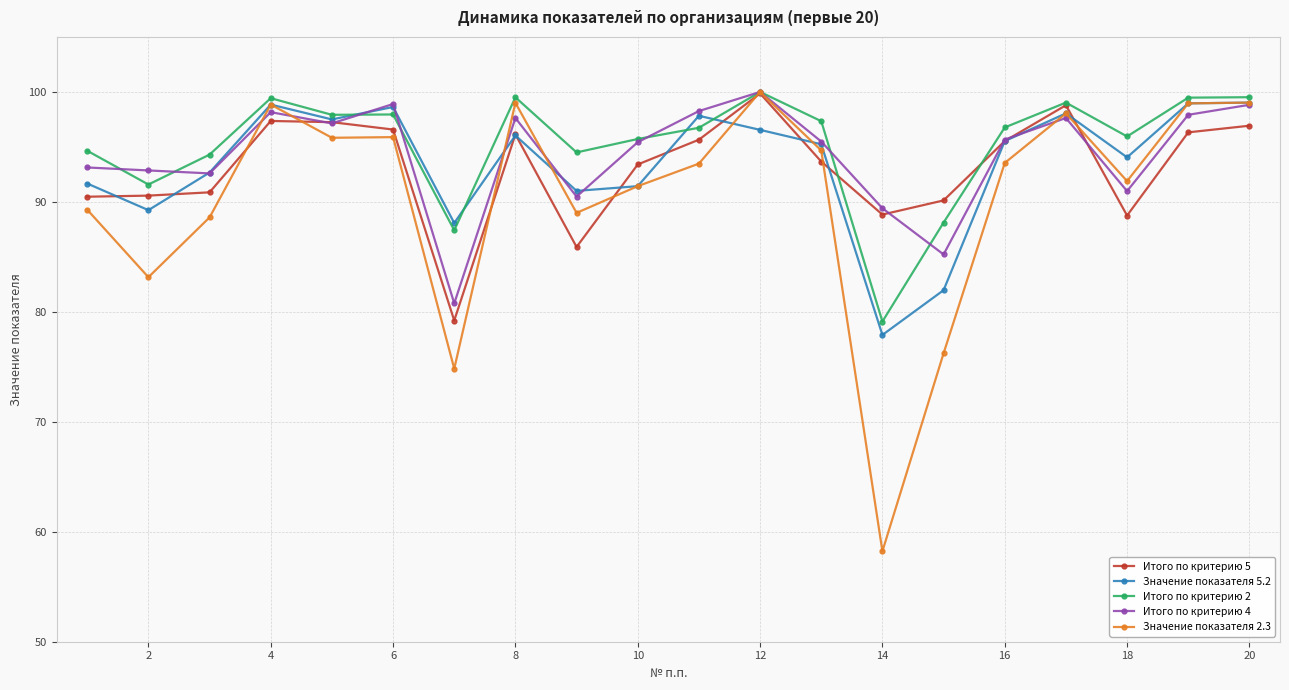

What is the lowest value of the Итого по критерию 2 series?

79.1